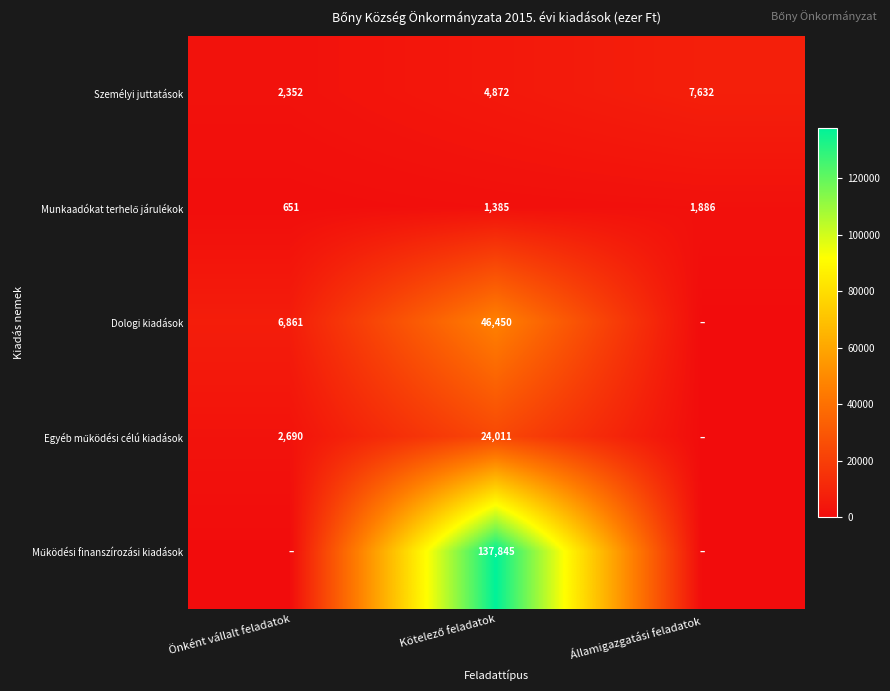

The Személyi juttatások series shows 7632 at Államigazgatási feladatok. True or false?

True